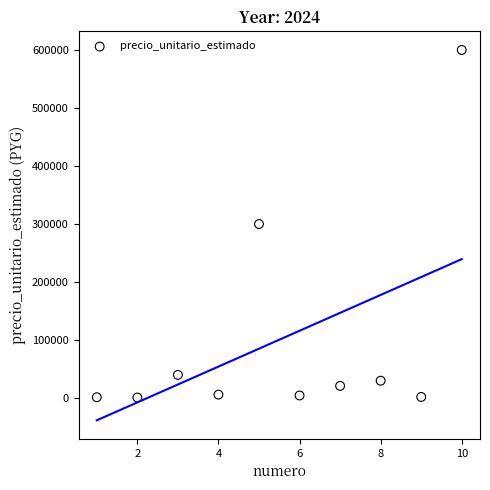

What is the average X value?

6